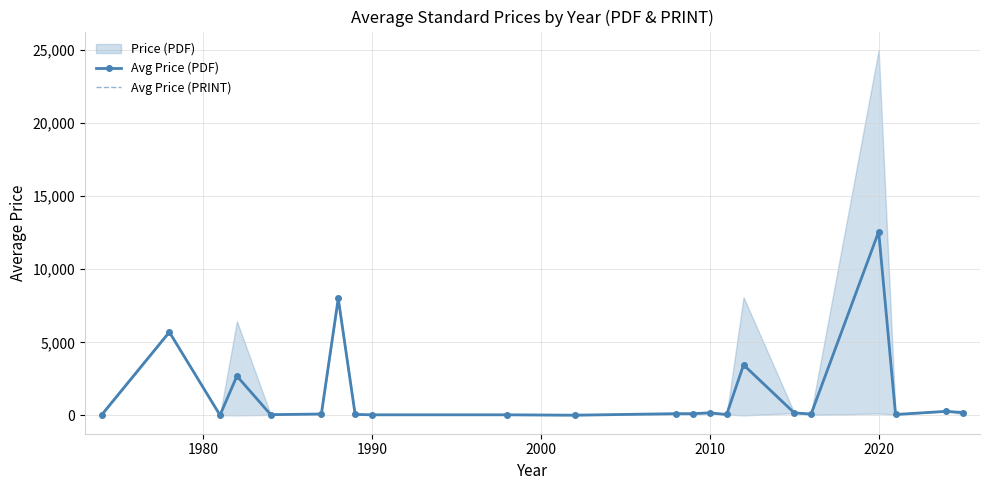

Is it true that Avg Price (PRINT) equals 63.7 at 2020?

False